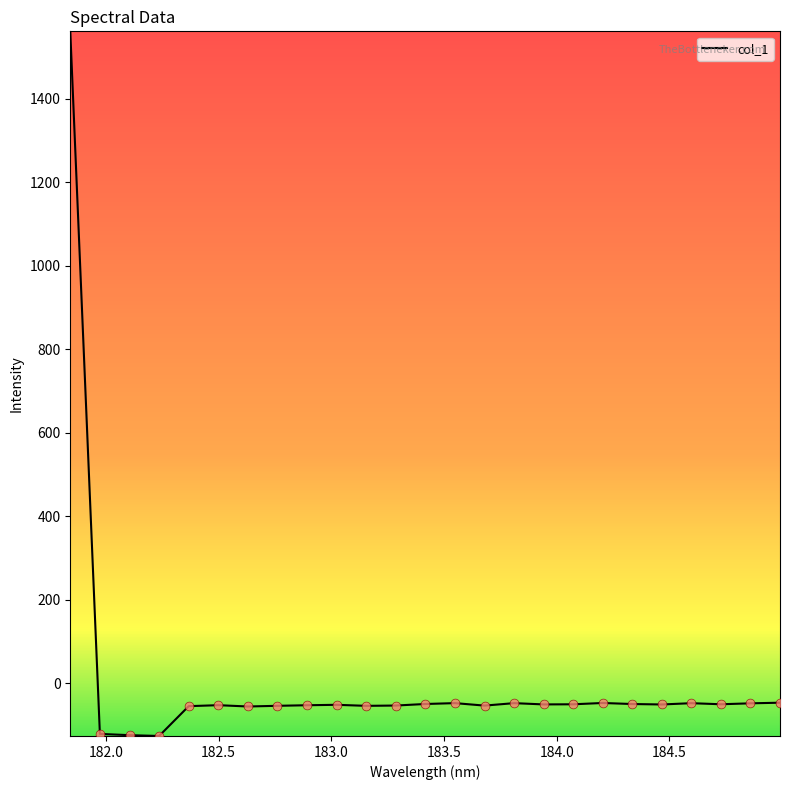

What is the minimum value shown in the chart?

-126.3